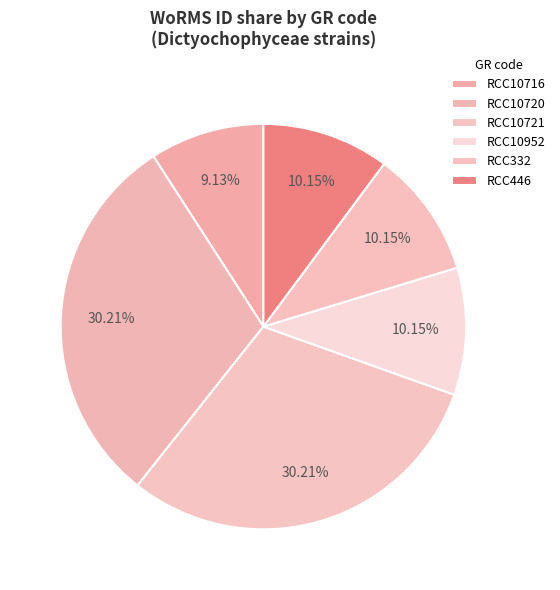

How many segments does this pie chart have?

6